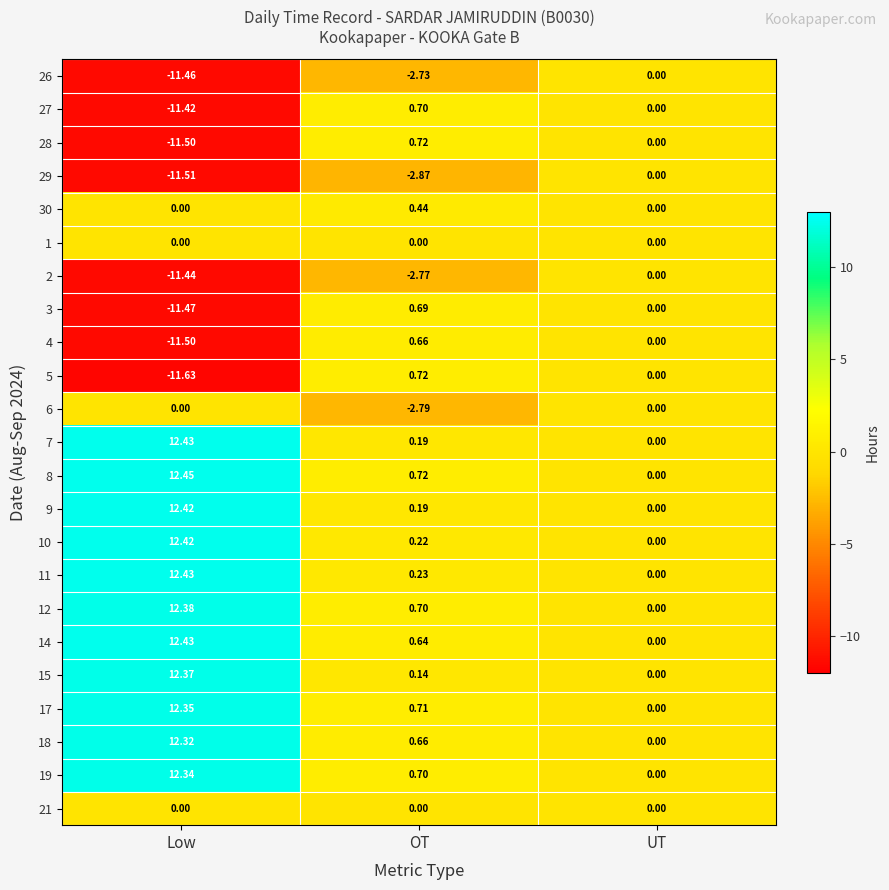

Where does the 5 series first go above 0?

OT